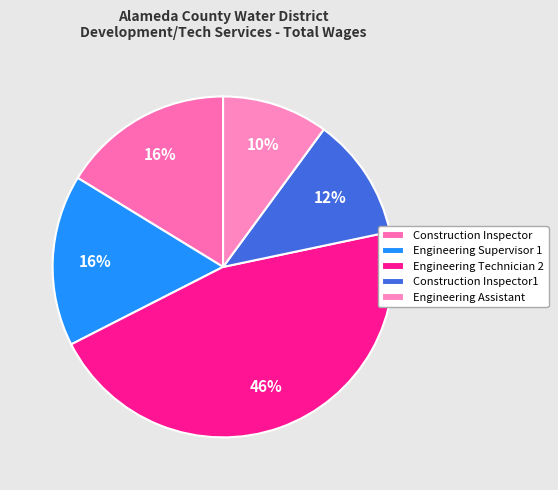

How many segments does this pie chart have?

5